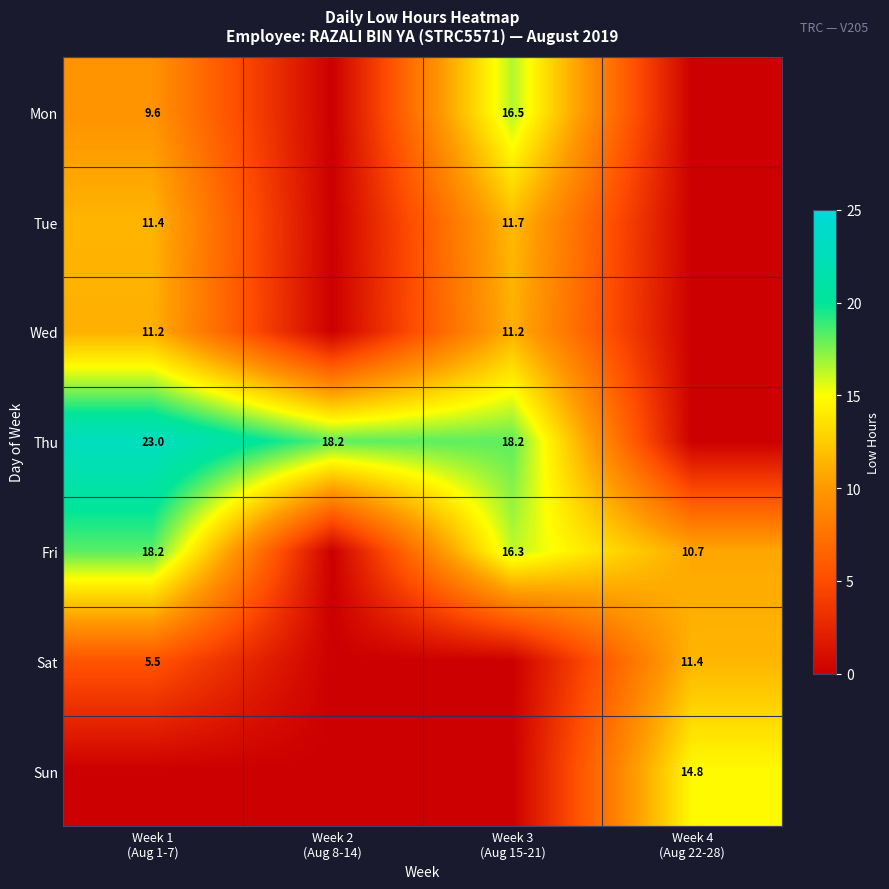

At which label does Thu reach its minimum?

Week 4 (Aug 22-28)